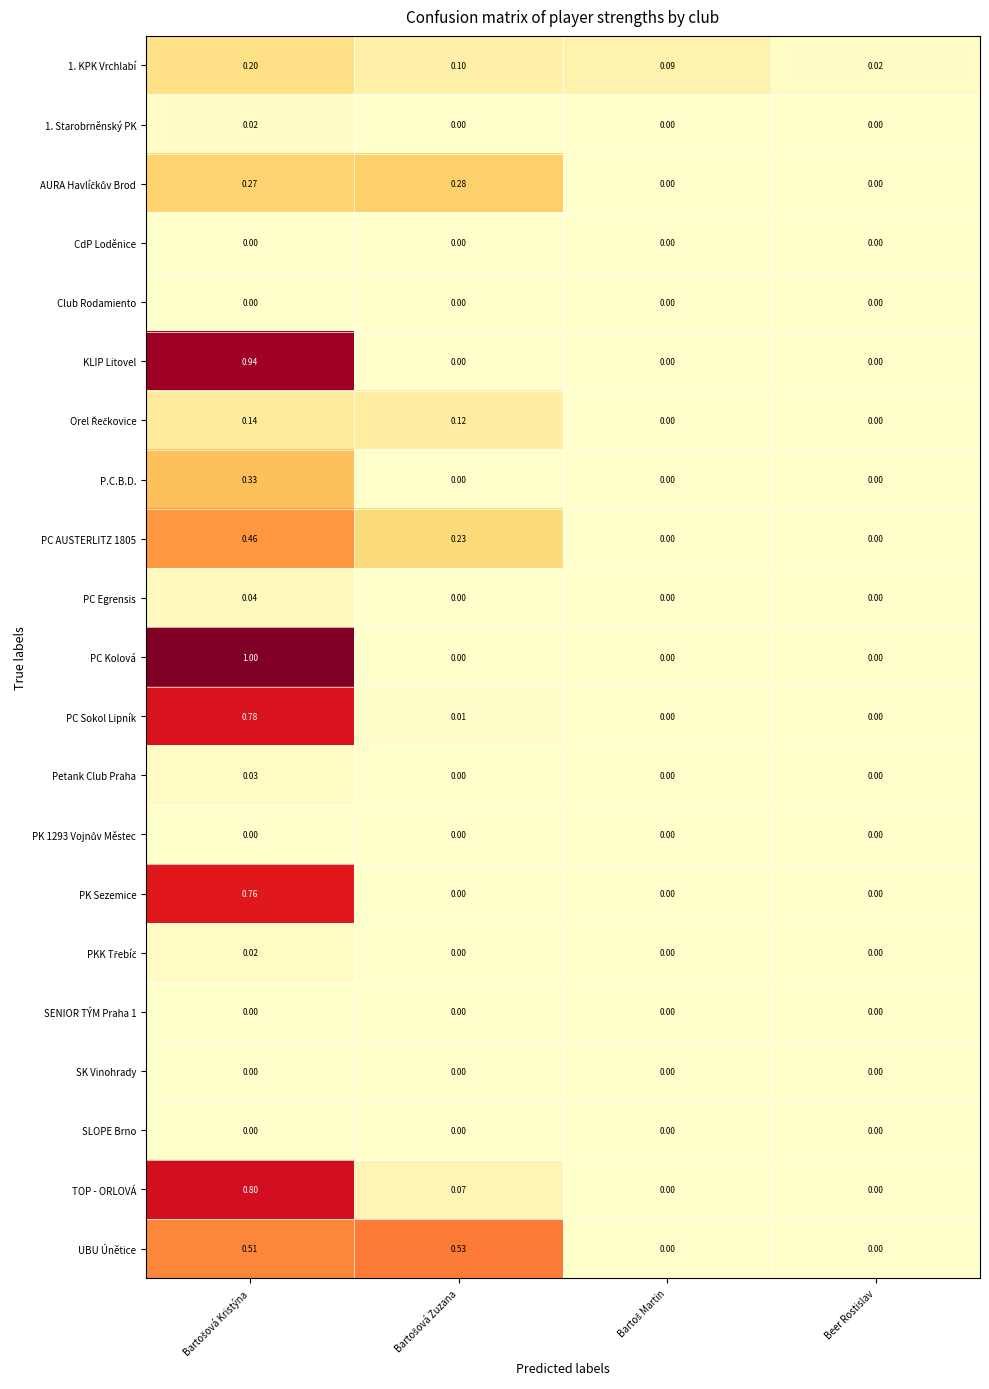

Which series has the largest range (max minus min)?

PC Kolová